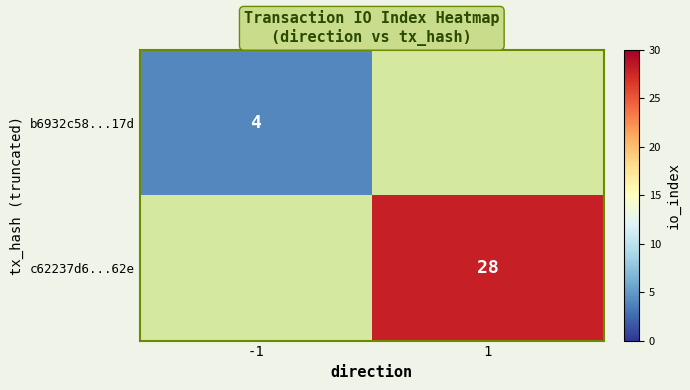

At how many categories does at least one series exceed 8?

1